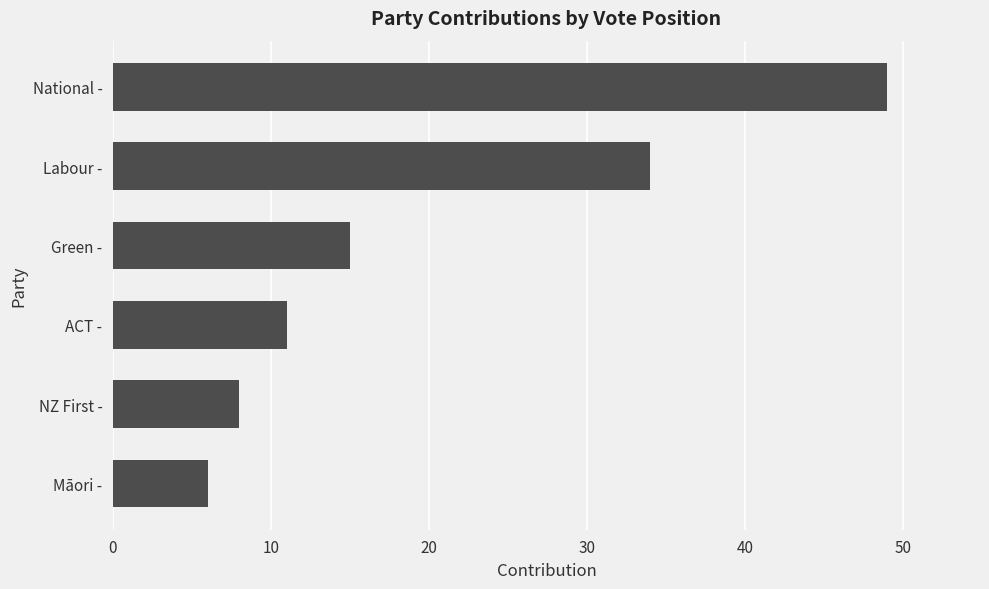

Reading top to bottom, what are all the values shown in this chart?

National -=49	Labour -=34	Green -=15	ACT -=11	NZ First -=8	Māori -=6